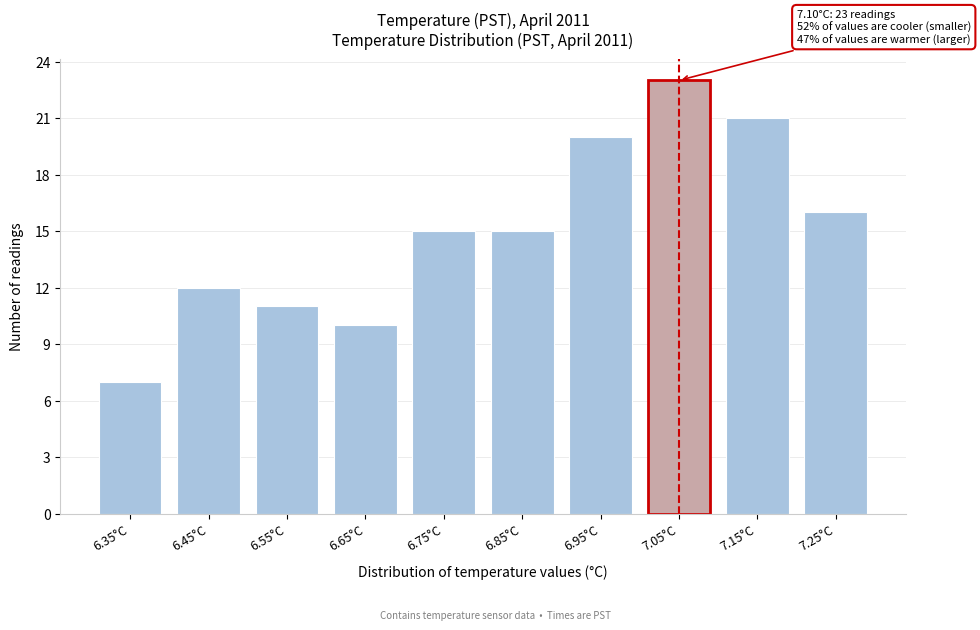

Reading right to left, extract all data points from this chart.

16	21	23	20	15	15	10	11	12	7